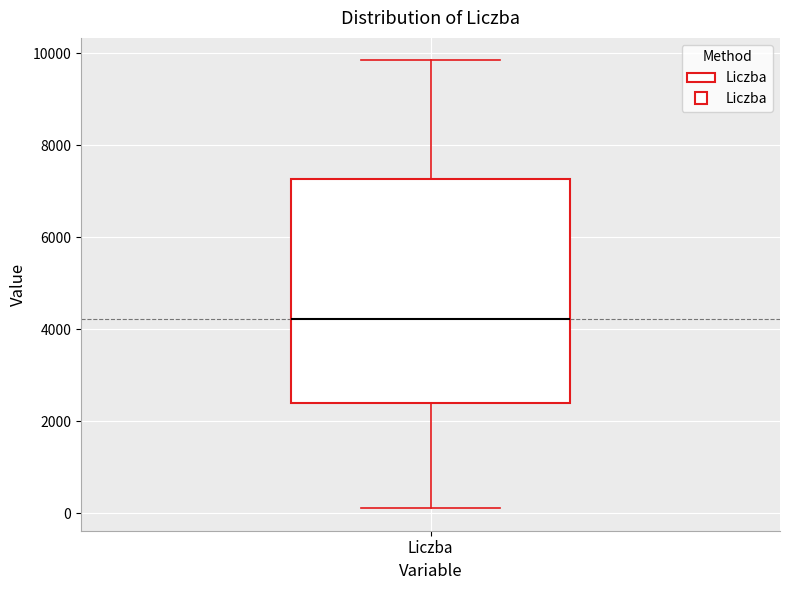

Where does the lower whisker of the box for Liczba end on the y-axis? The values are not printed on the chart, so give them approximately, as read against the axis.

200